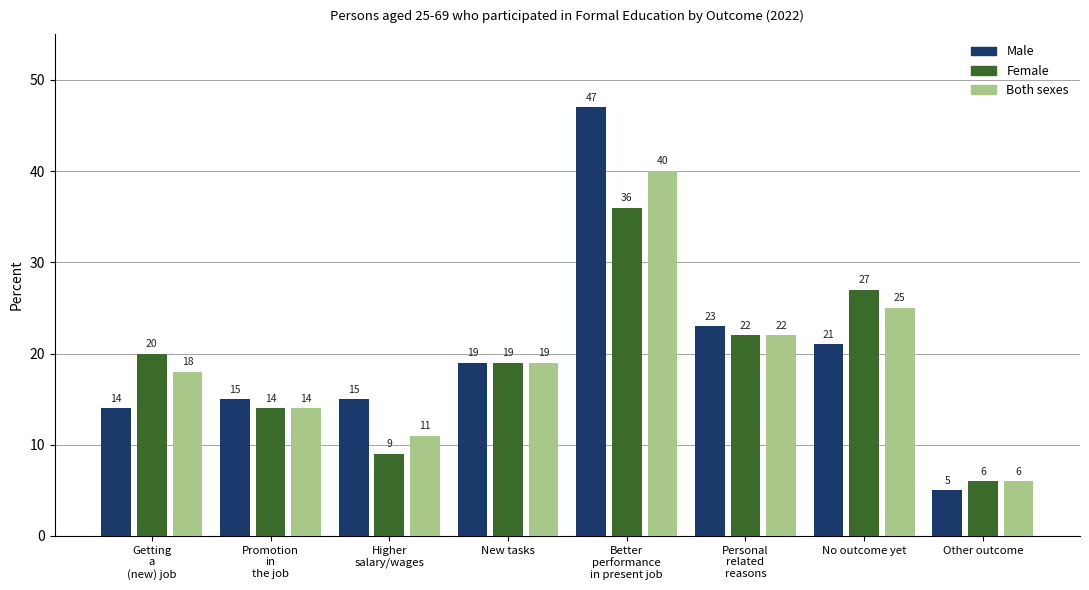

What are all the series names shown in the legend?

Male, Female, Both sexes